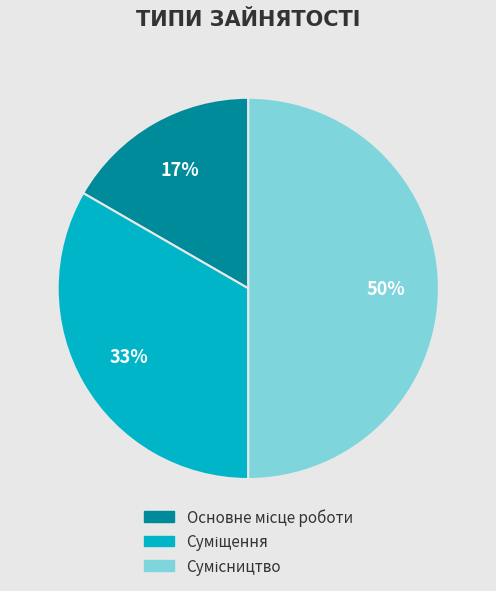

To the nearest percent, what is the average slice percentage?

33%